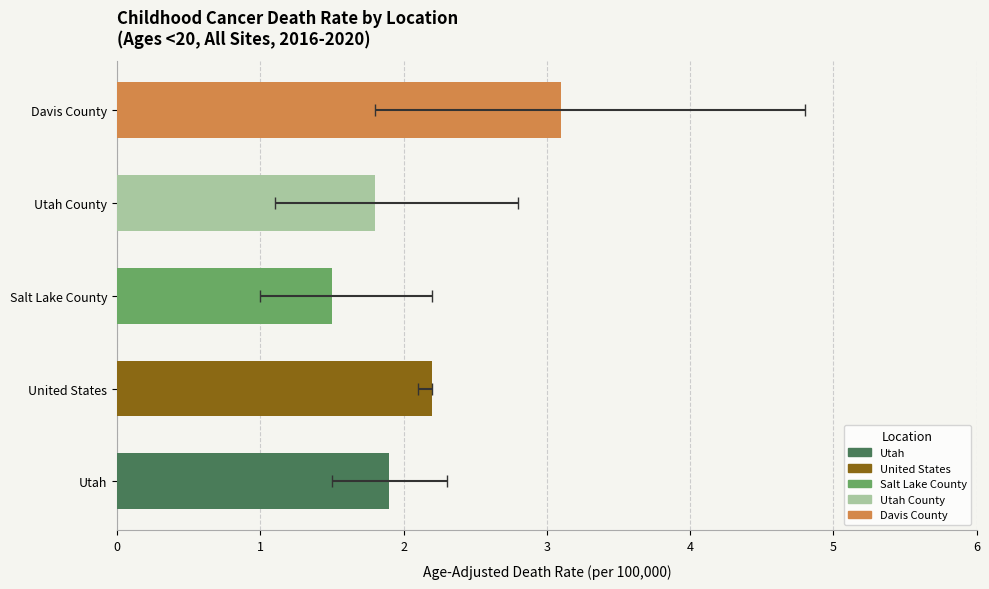

Which label corresponds to the largest value in the chart?

Davis County